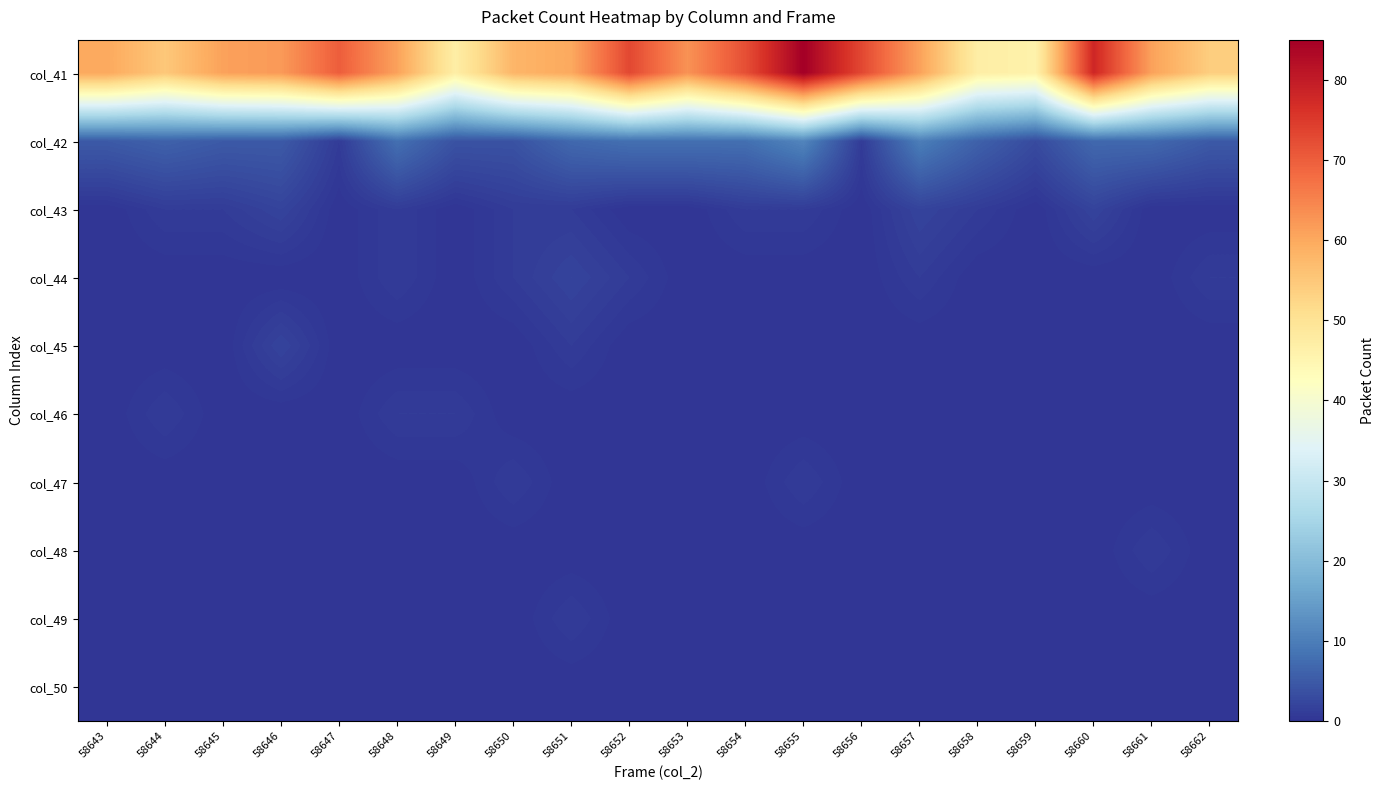

At how many categories does at least one series exceed 47?

17